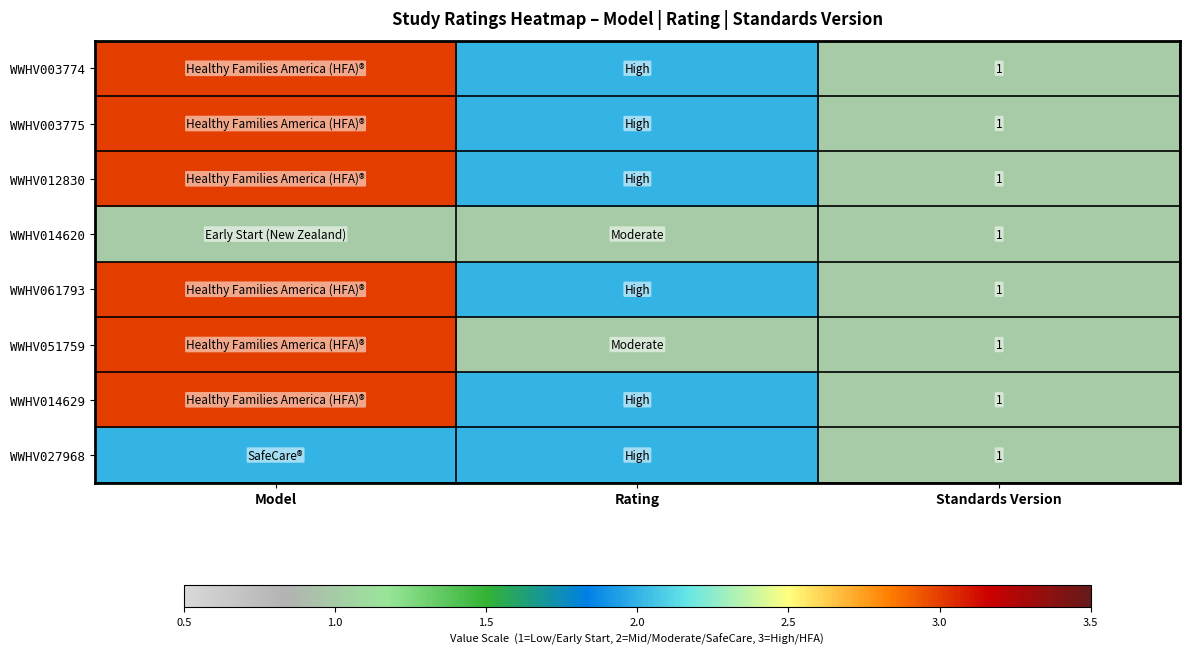

True or false: WWHV003775 has a value of 1 at Standards Version.

True